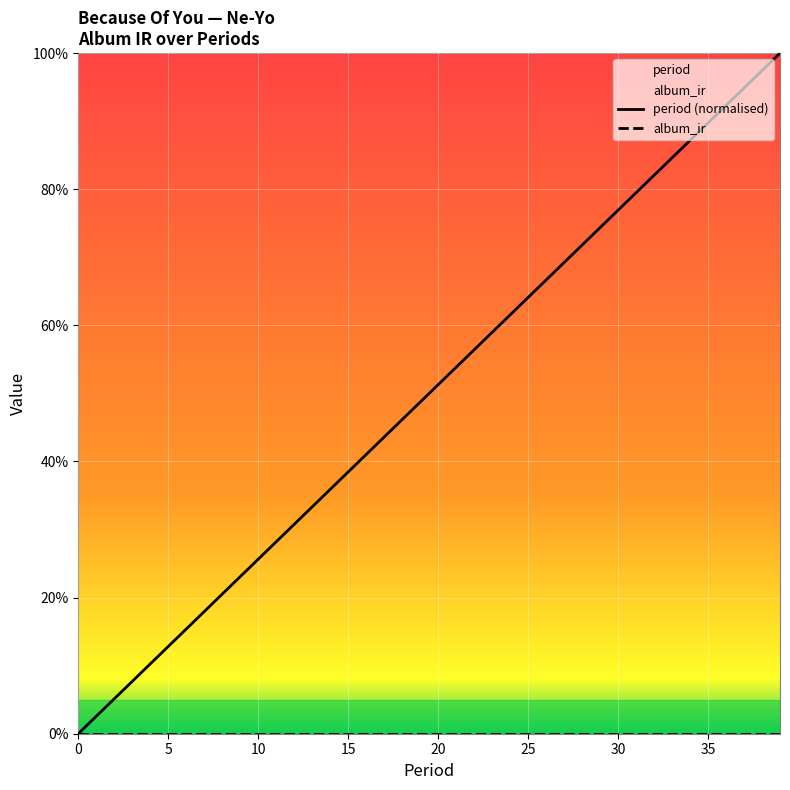

How many values in period (normalised) are above zero?

39